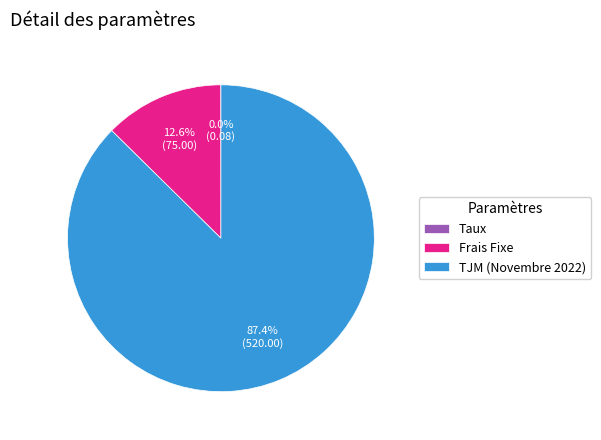

What percentage is NOT represented by Frais Fixe?

87.4%